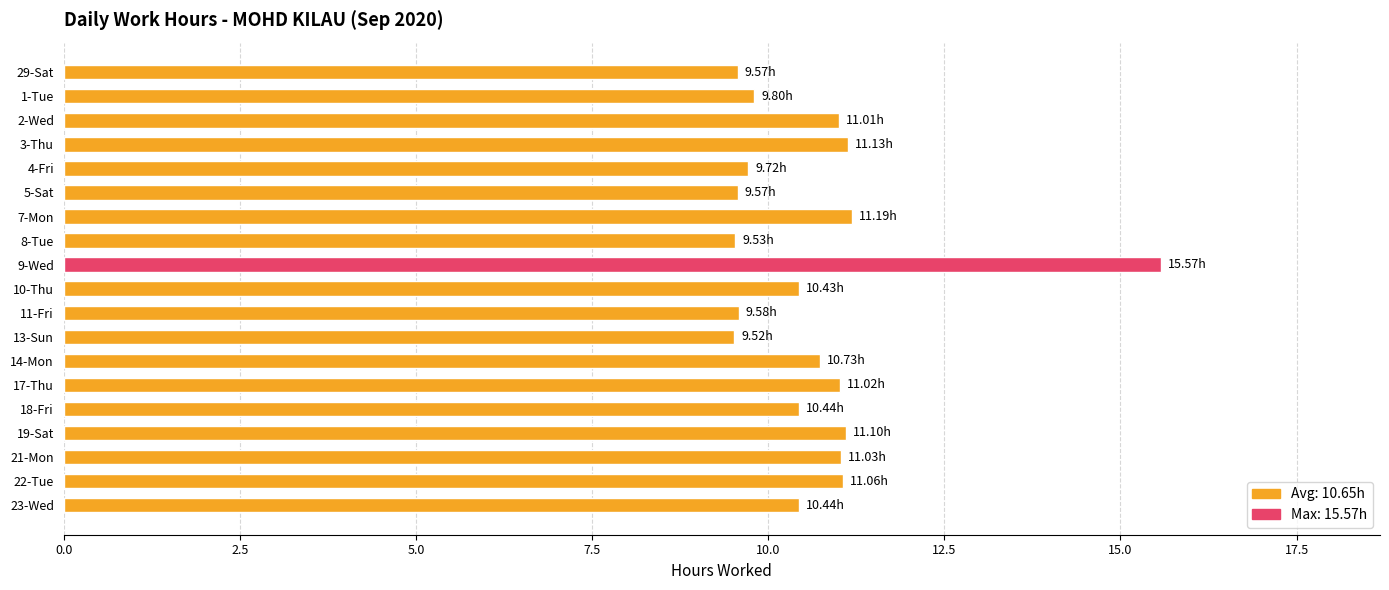

What is the ratio of the value at 14-Mon to the value at 5-Sat?

1.1